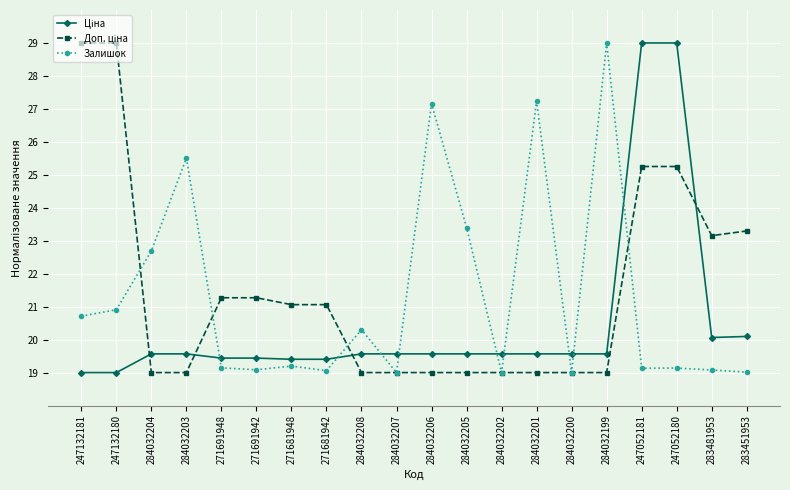

At which label is Залишок closest to 24?

284032205